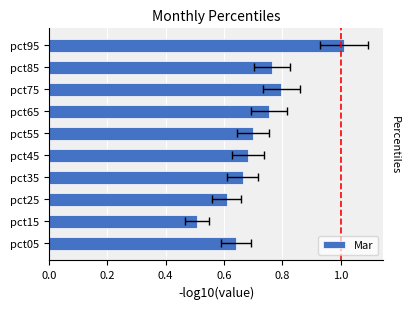

What is the sum of all values?

7.1